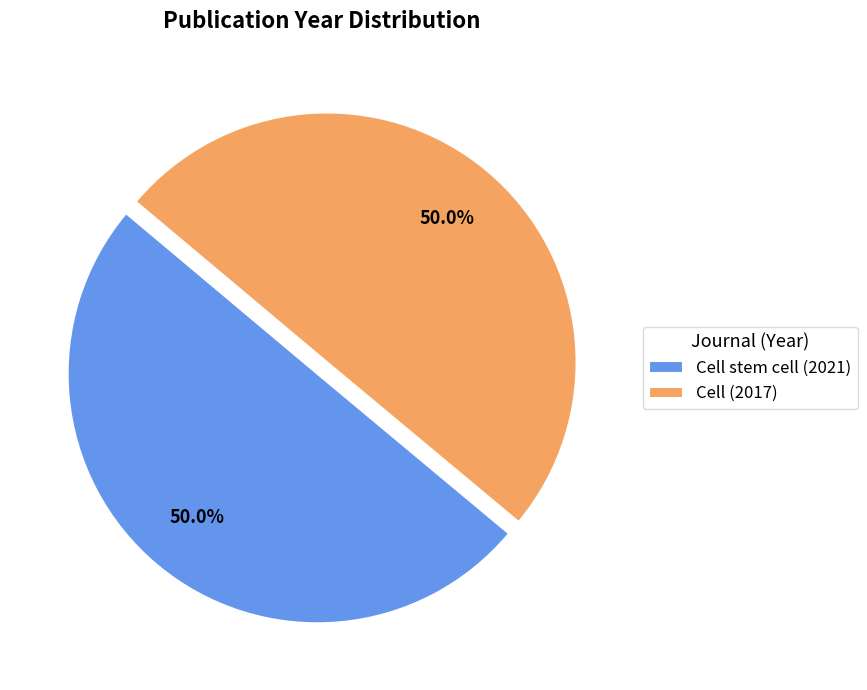

Approximately how many times larger is the value at Cell stem cell (2021) compared to Cell (2017)?

1.0